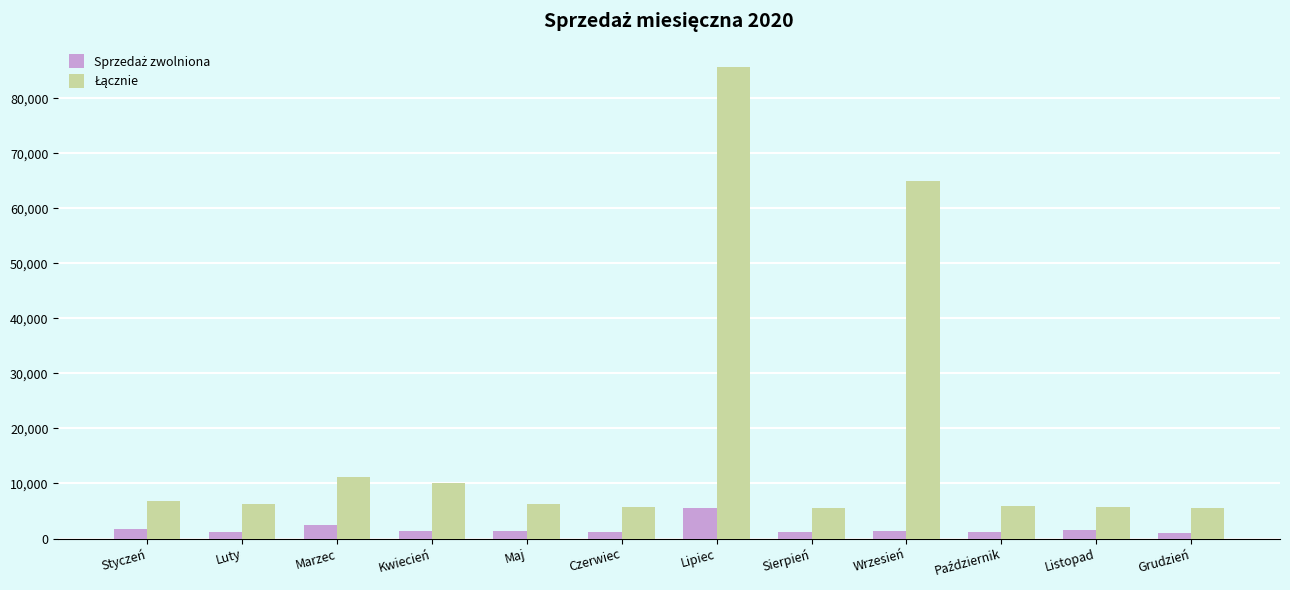

How many data points does each series have?

12